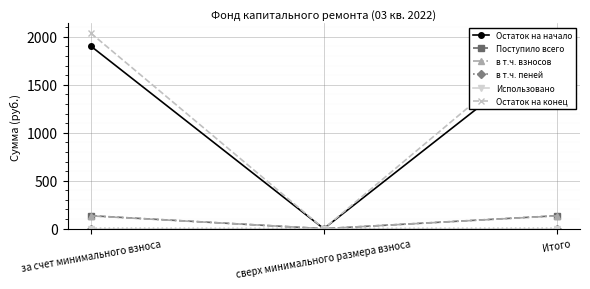

The value of в т.ч. пеней at Итого is 1.6. True or false?

True